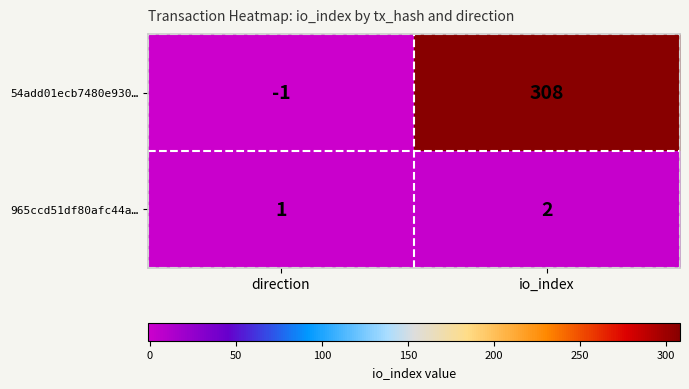

Which series changed the most between direction and io_index?

54add01ecb7480e930…